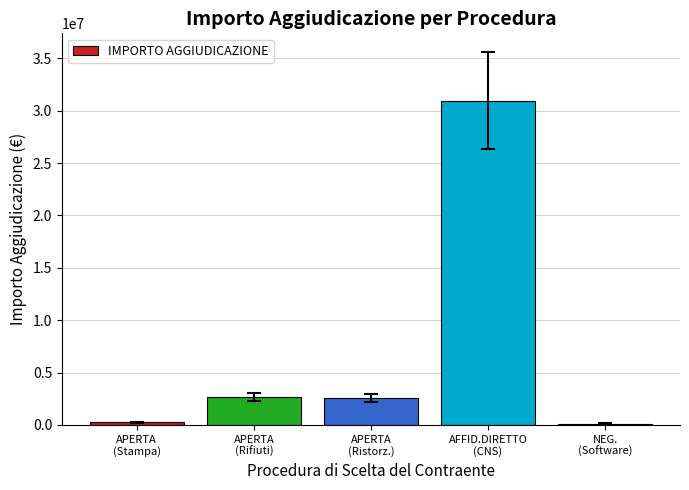

Which has a higher value, AFFID.DIRETTO
(CNS) or APERTA
(Stampa)?

AFFID.DIRETTO
(CNS)